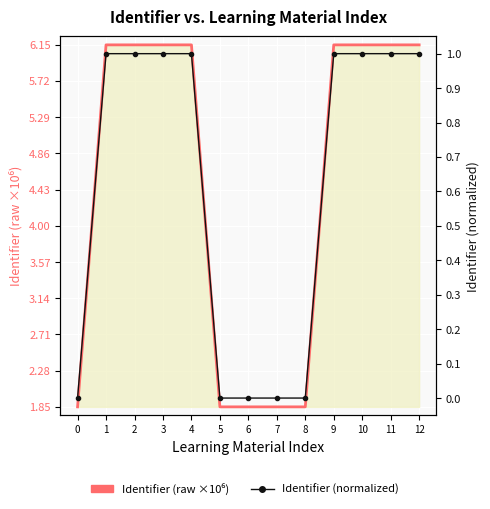

True or false: Identifier (normalized) and Identifier (raw ×10⁶) intersect in this chart.

False